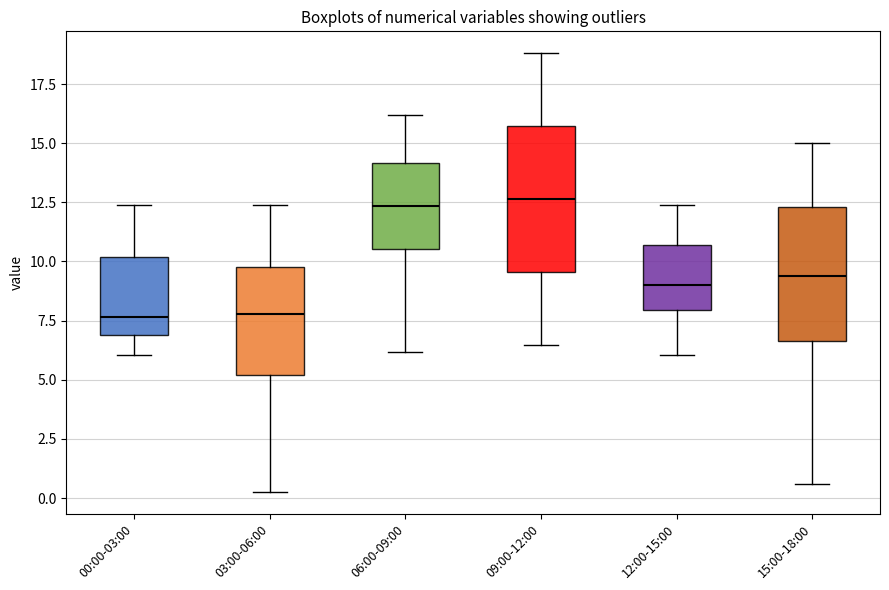

Reading left to right, transcribe this box plot: for each box, give where its median line is, the range the box spans, and where its two whiskers end, as read against the y-axis. The values are not printed on the chart, so give them approximately, as read against the axis.

00:00-03:00: median 7.5, box 7.0 to 10.0, whiskers 6.0 to 12.5
03:00-06:00: median 8.0, box 5.0 to 9.5, whiskers 0.5 to 12.5
06:00-09:00: median 12.5, box 10.5 to 14.0, whiskers 6.0 to 16.0
09:00-12:00: median 12.5, box 9.5 to 15.5, whiskers 6.5 to 19.0
12:00-15:00: median 9.0, box 8.0 to 10.5, whiskers 6.0 to 12.5
15:00-18:00: median 9.5, box 6.5 to 12.5, whiskers 0.5 to 15.0